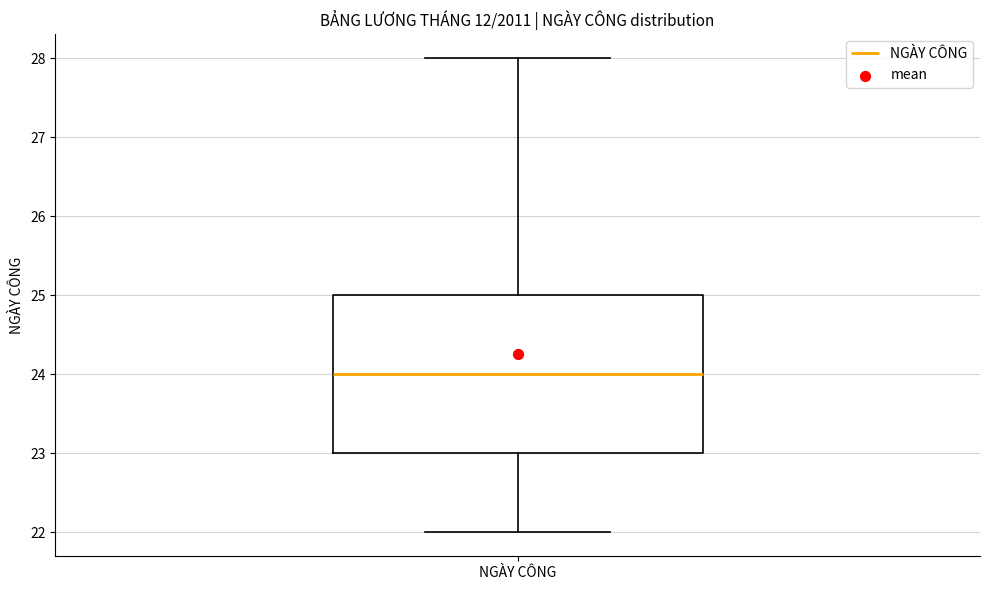

Transcribe this box plot: give where the median line is, the range the box spans, and where the two whiskers end, as read against the y-axis. The values are not printed on the chart, so give them approximately, as read against the axis.

median 24, box 23 to 25, whiskers 22 to 28